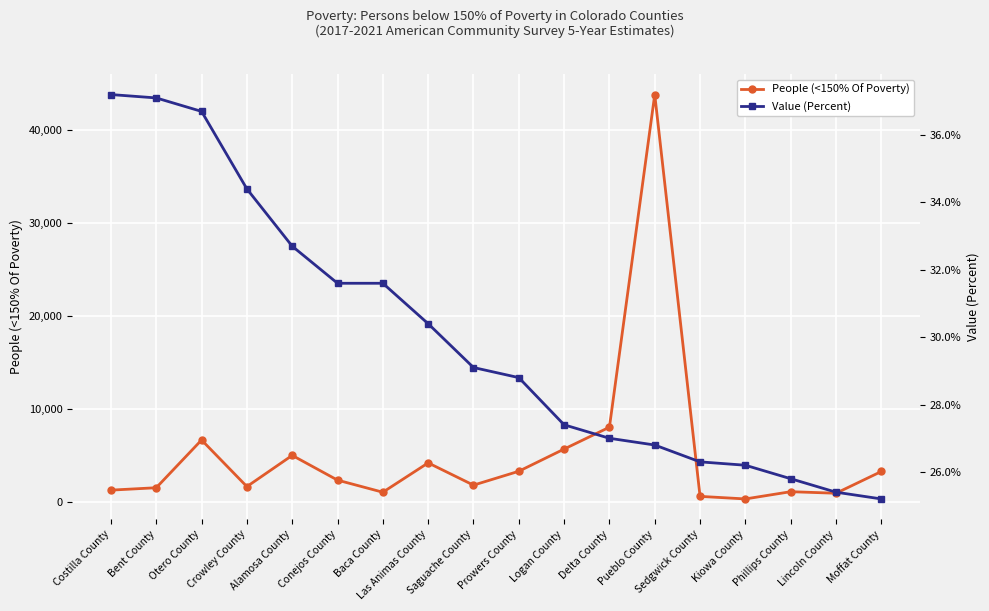

Which has a higher value, Conejos County or Costilla County?

Conejos County